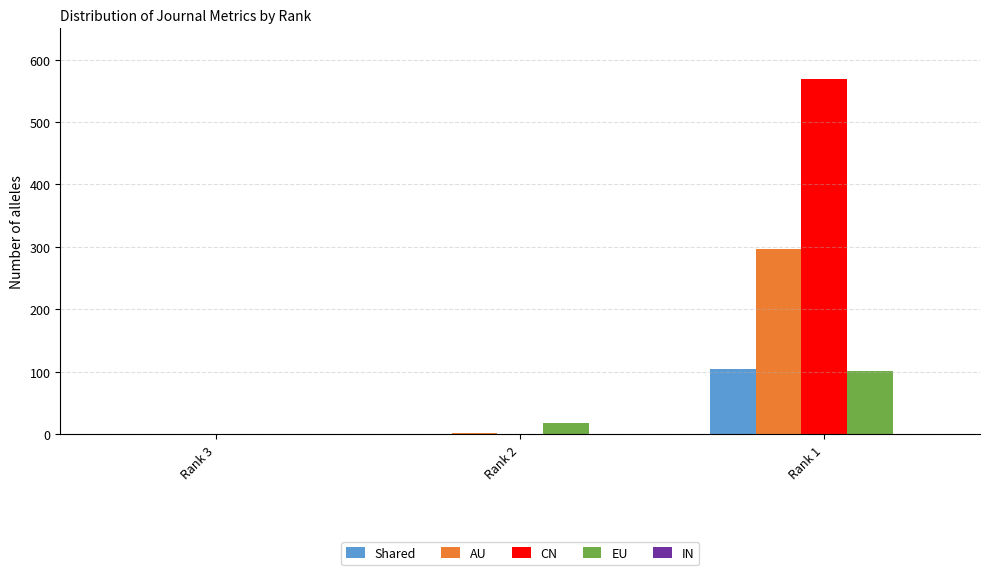

What is the highest value of the EU series?

101